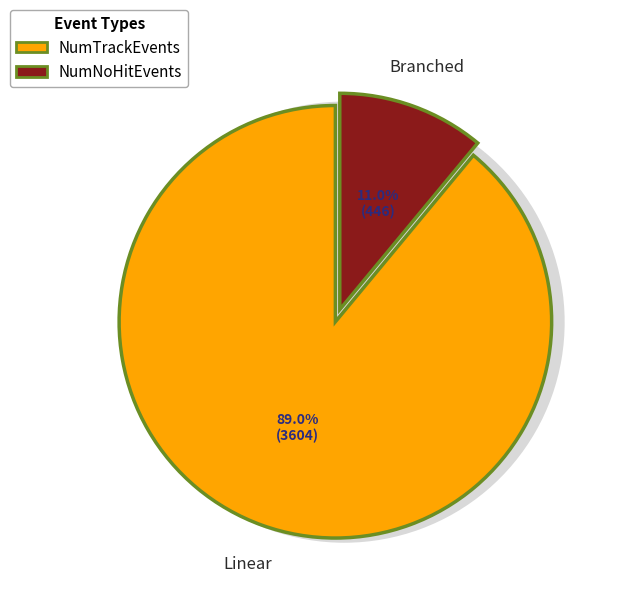

Does any single category account for the majority?

Yes